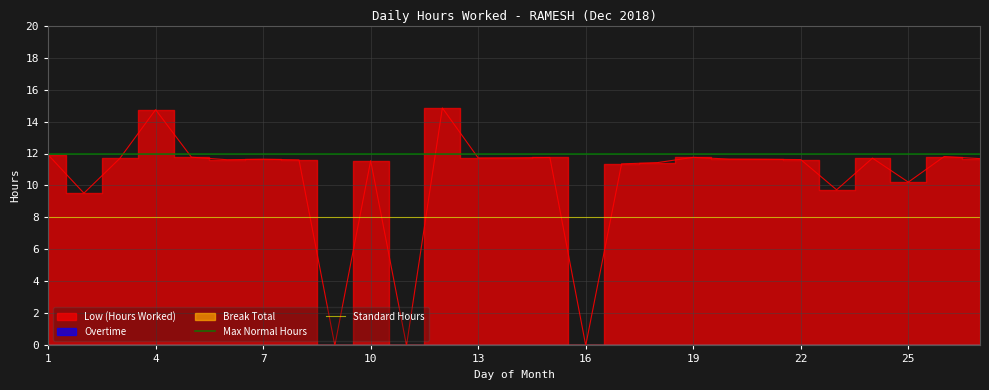

Which series has the largest total across all categories?

Max Normal Hours